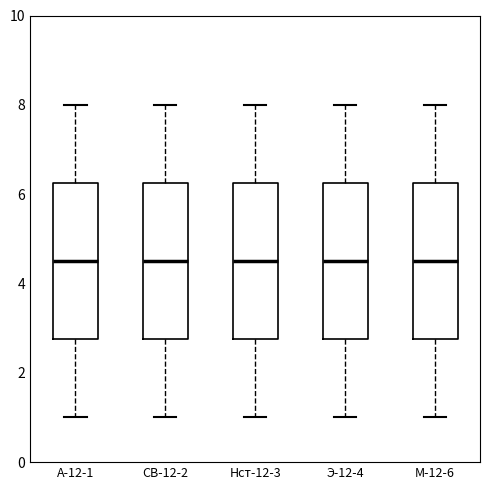

Reading left to right, transcribe this box plot: for each box, give where its median line is, the range the box spans, and where its two whiskers end, as read against the y-axis. The values are not printed on the chart, so give them approximately, as read against the axis.

А-12-1: median 4.6, box 2.8 to 6.2, whiskers 1.0 to 8.0
СВ-12-2: median 4.6, box 2.8 to 6.2, whiskers 1.0 to 8.0
Нст-12-3: median 4.6, box 2.8 to 6.2, whiskers 1.0 to 8.0
Э-12-4: median 4.6, box 2.8 to 6.2, whiskers 1.0 to 8.0
М-12-6: median 4.6, box 2.8 to 6.2, whiskers 1.0 to 8.0